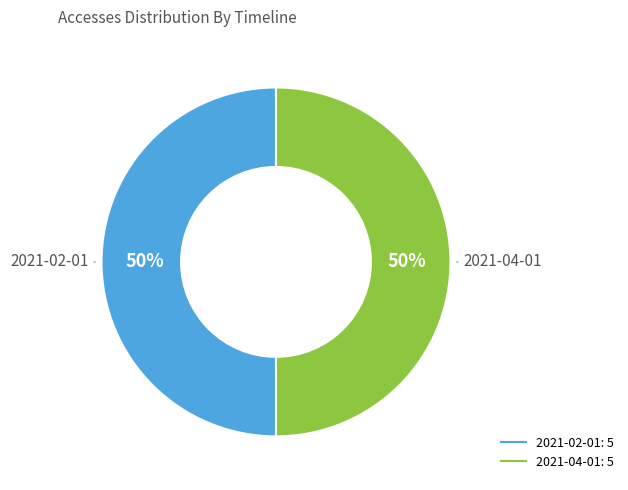

How many segments does this pie chart have?

2